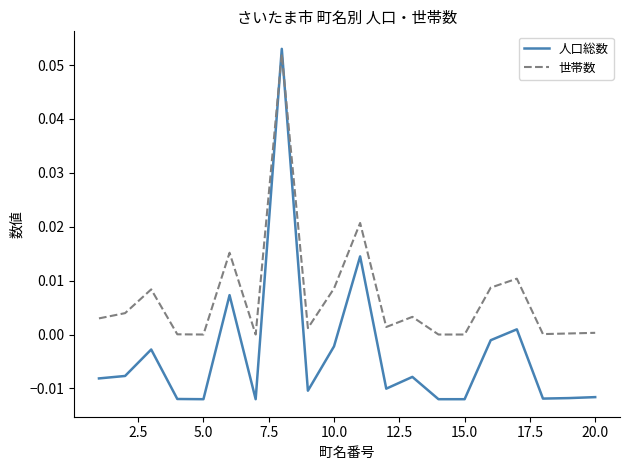

Which series has the largest total across all categories?

世帯数